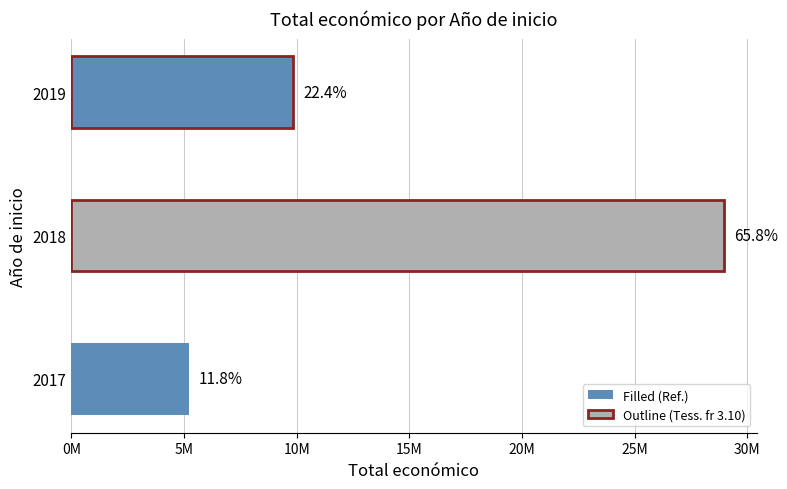

What is the greatest value displayed?

28960069